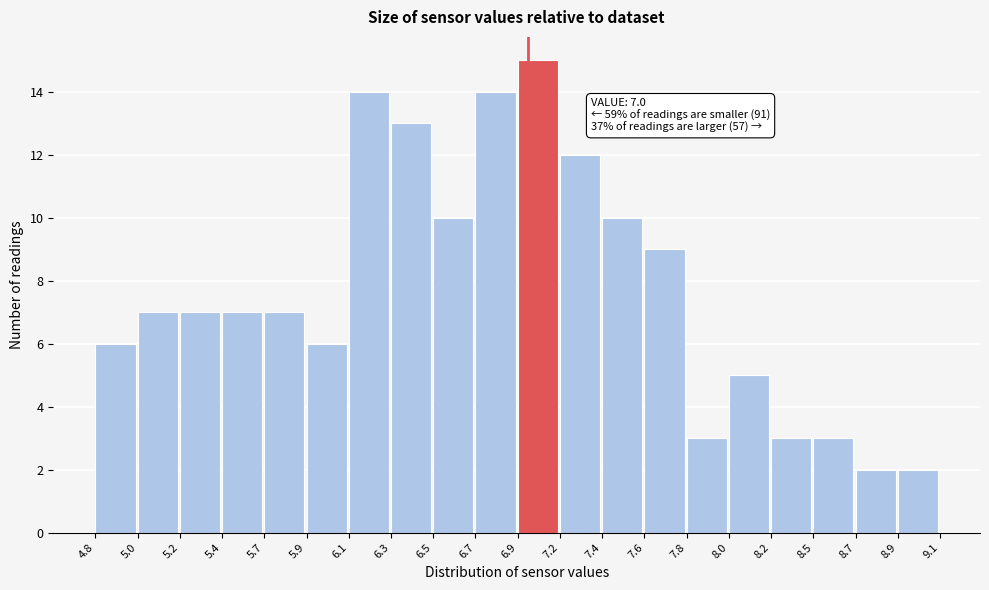

Reading left to right, transcribe all the data shown in this chart.

4.8=6	5.0=7	5.2=7	5.4=7	5.7=7	5.9=6	6.1=14	6.3=13	6.5=10	6.7=14	6.9=15	7.2=12	7.4=10	7.6=9	7.8=3	8.0=5	8.2=3	8.5=3	8.7=2	8.9=2